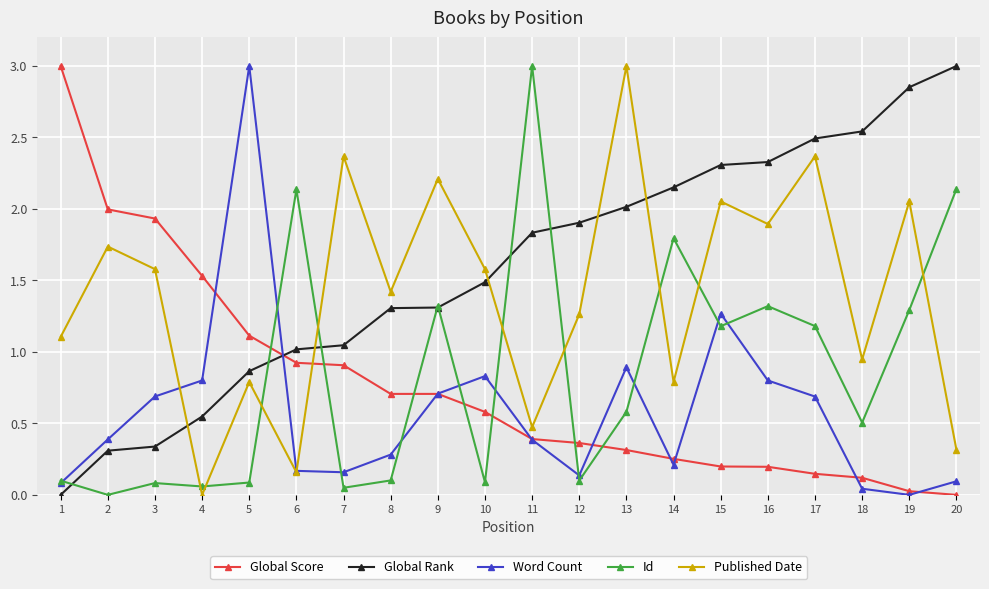

At how many categories does at least one series exceed 0?

20